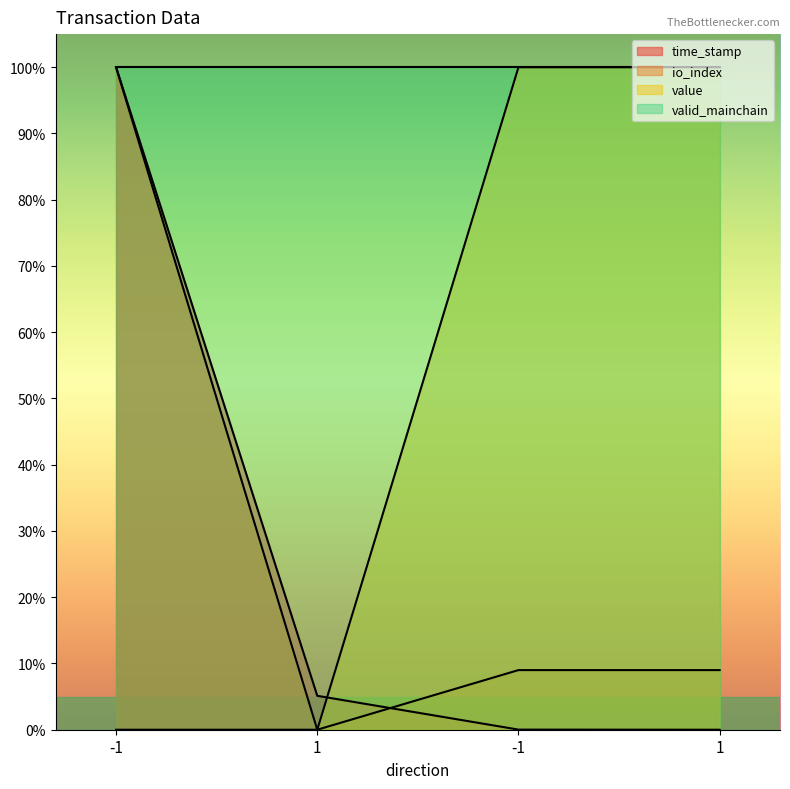

What is the total value across all series at 1?

5.1